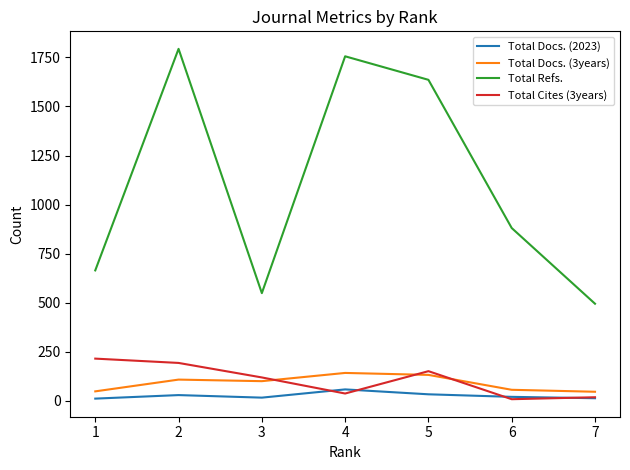

True or false: Total Docs. (3years) and Total Docs. (2023) intersect in this chart.

False